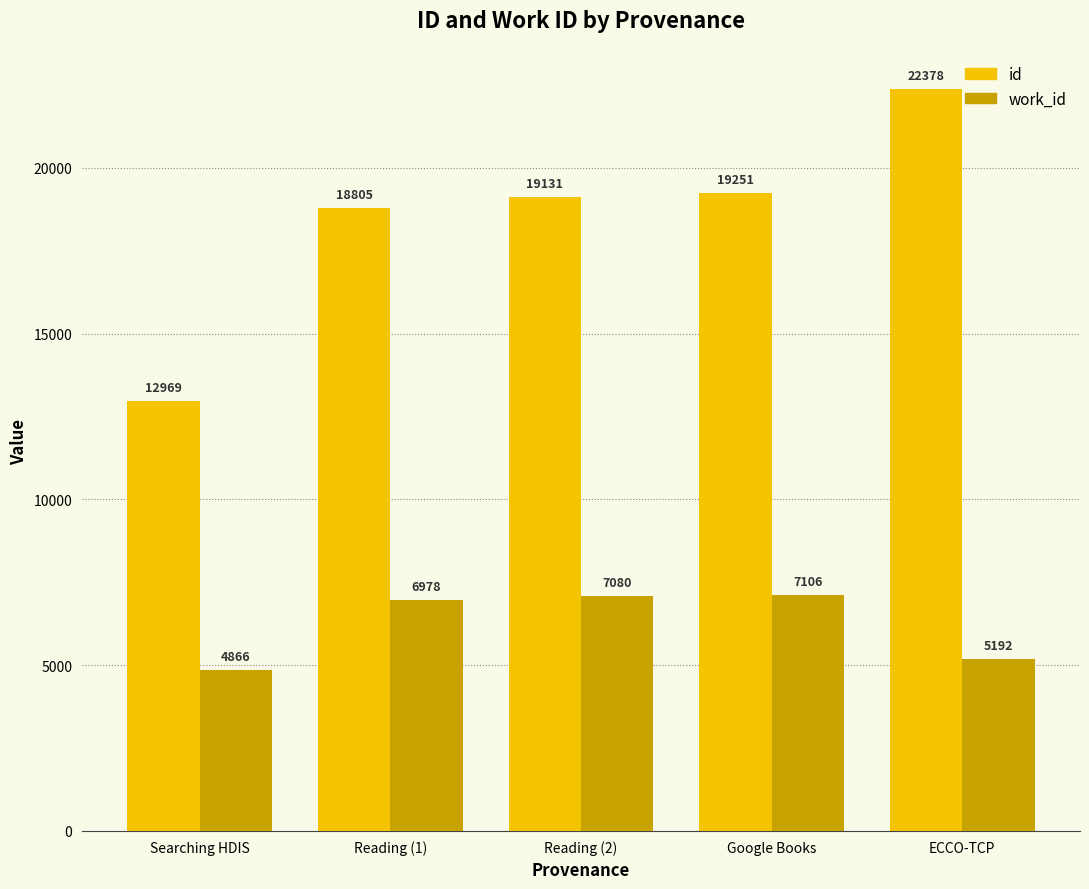

What is the value of the id bar at the 2nd from the left?

18805